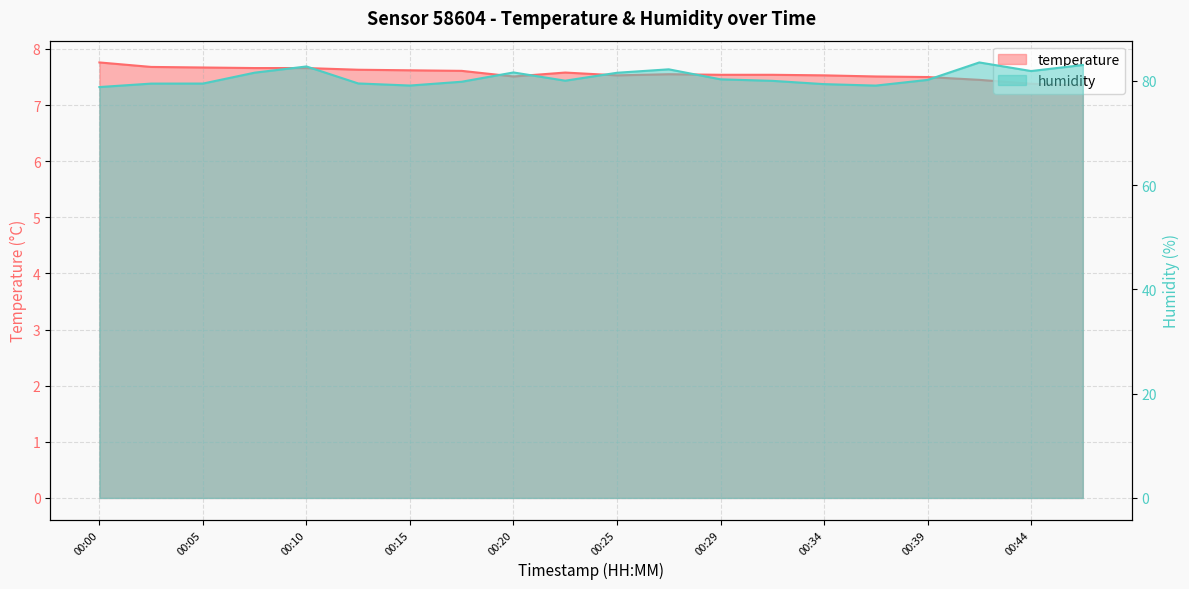

What is the spread (max minus min) of values at 00:42?

76.1